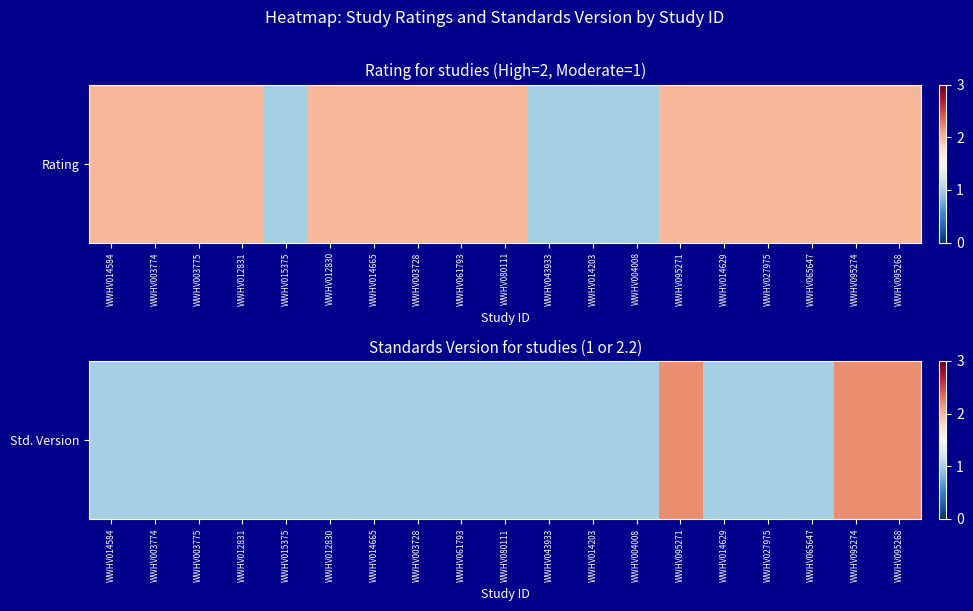

What is the maximum value shown in the chart?

2.2